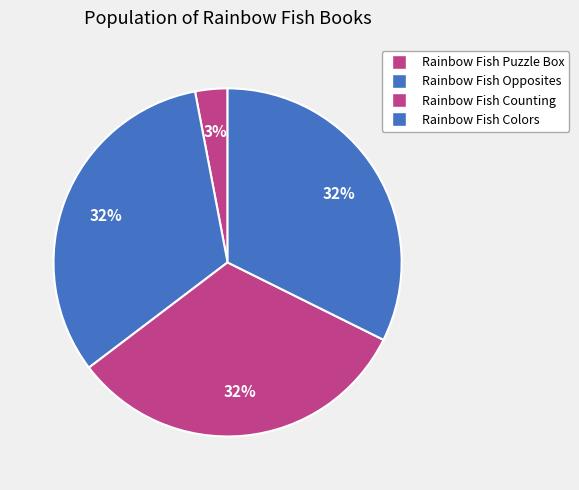

To the nearest percent, what is the average slice percentage?

25%